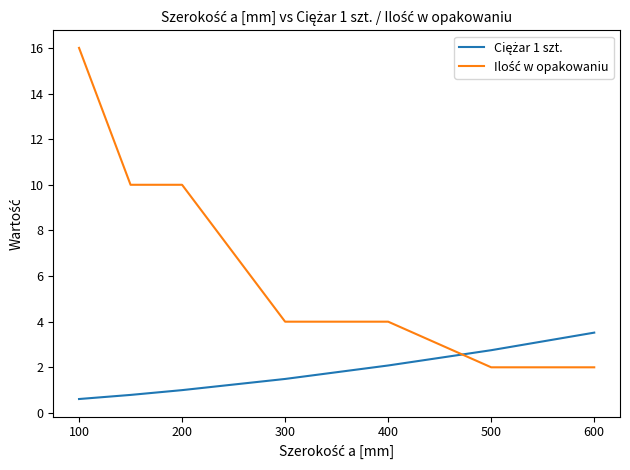

What is the maximum value shown in the chart?

16.0